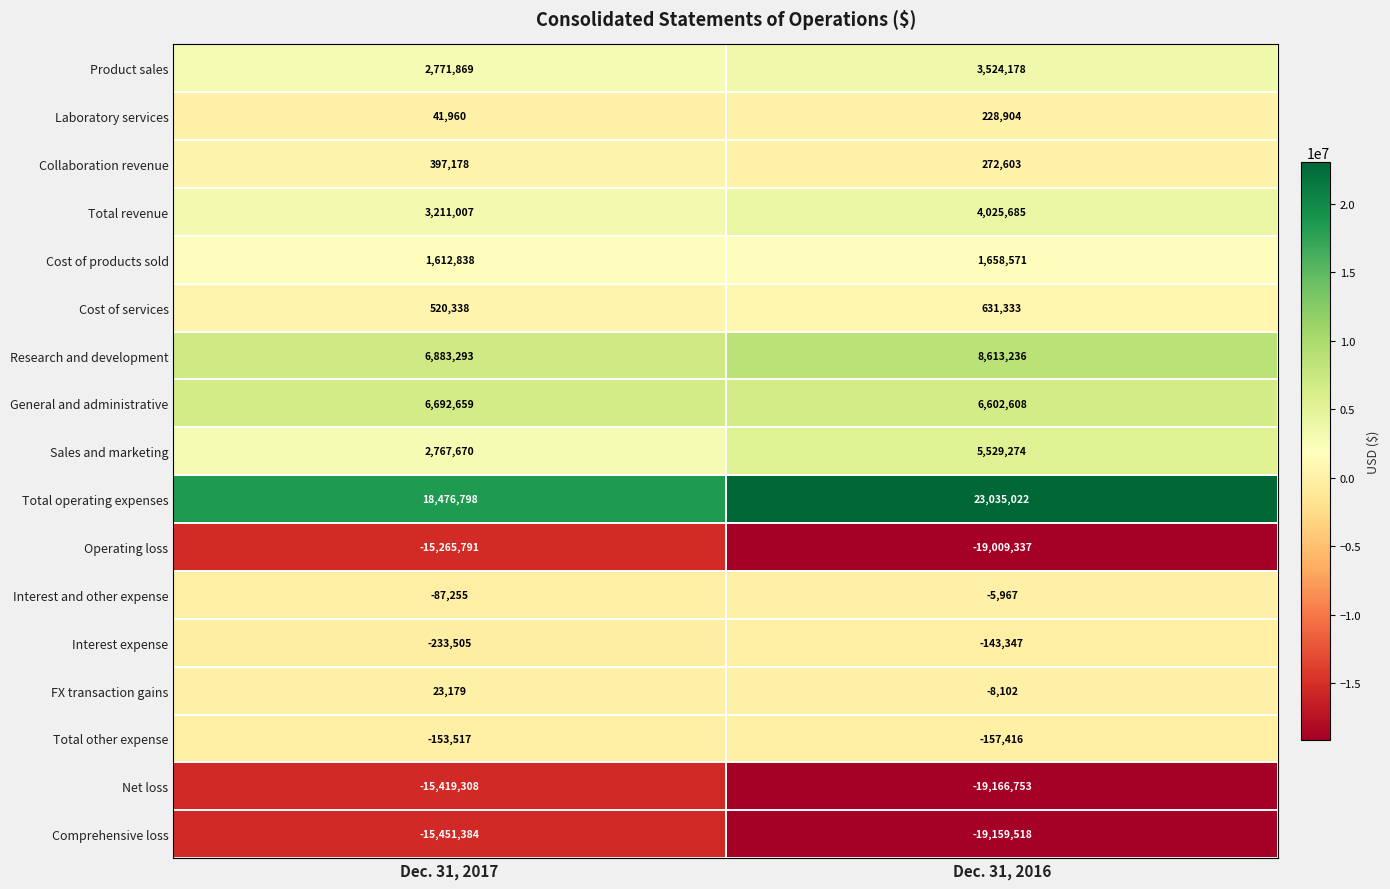

At which label is Total revenue closest to 3618346?

Dec. 31, 2017